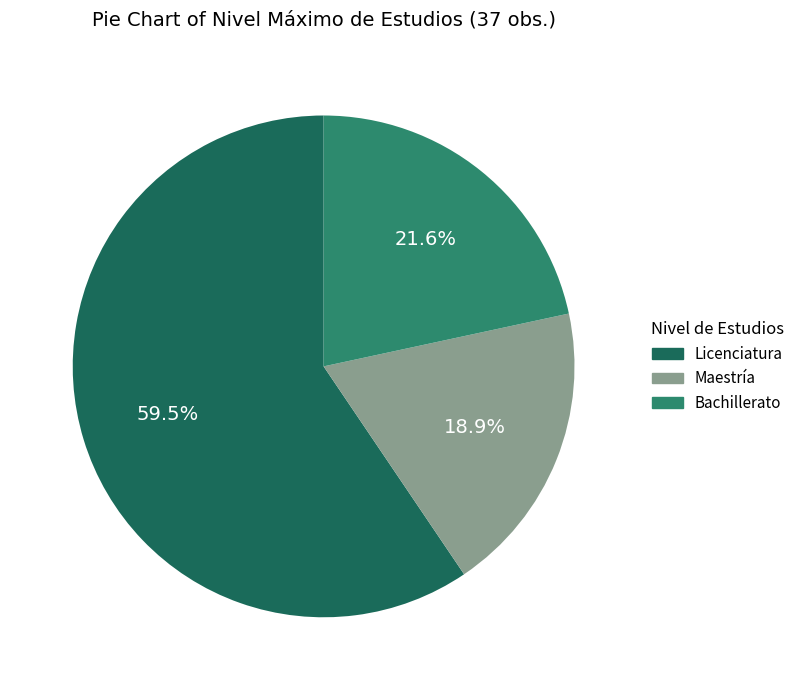

To the nearest percent, what is the combined percentage of Maestría and Licenciatura?

78%